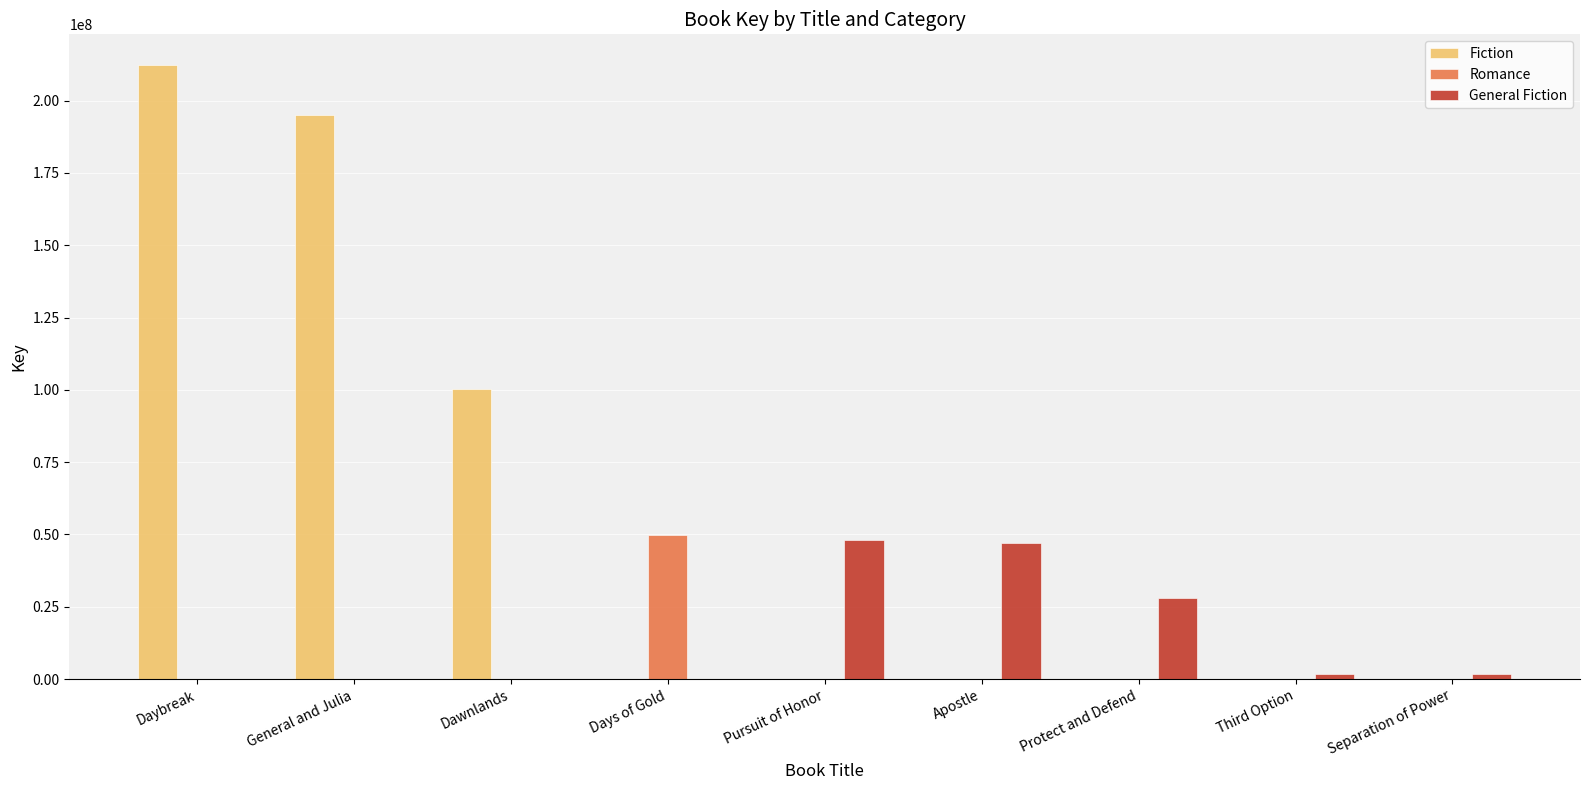

What is the highest value of the Fiction series?

212290551